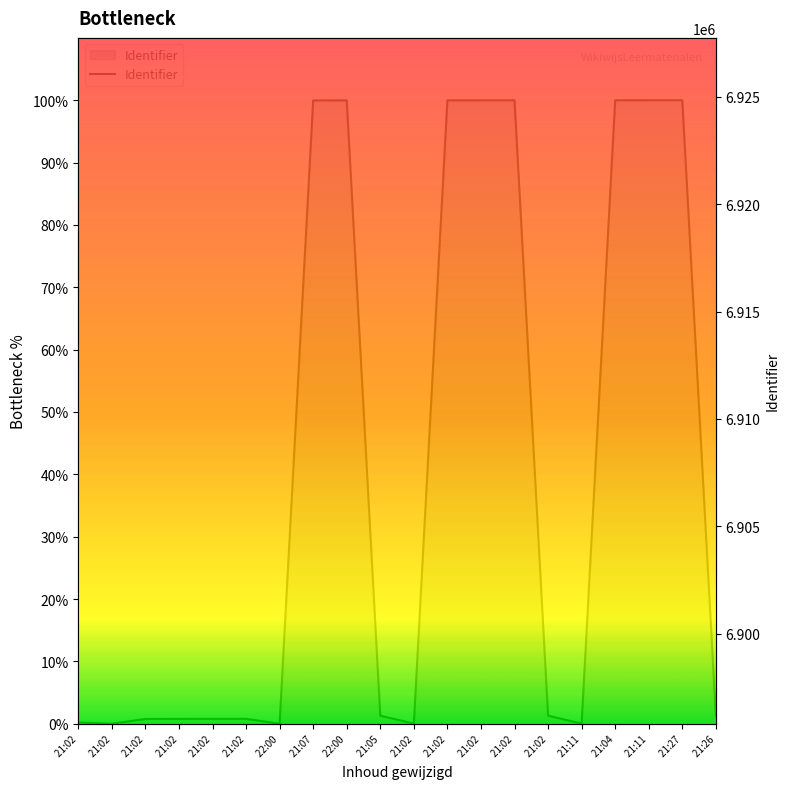

Which has a higher value, 21:07 or 22:00?

22:00